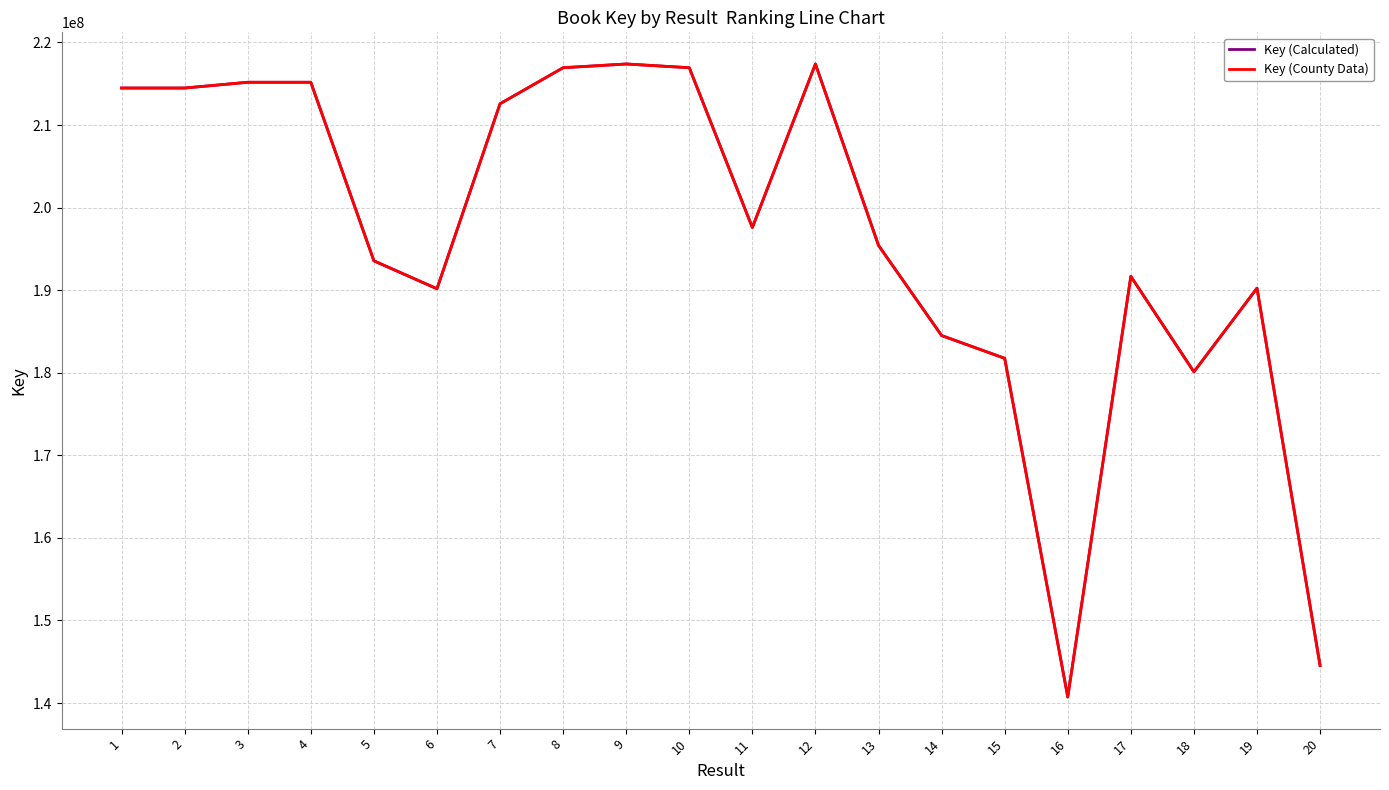

Between 18 and 1, which is larger?

1